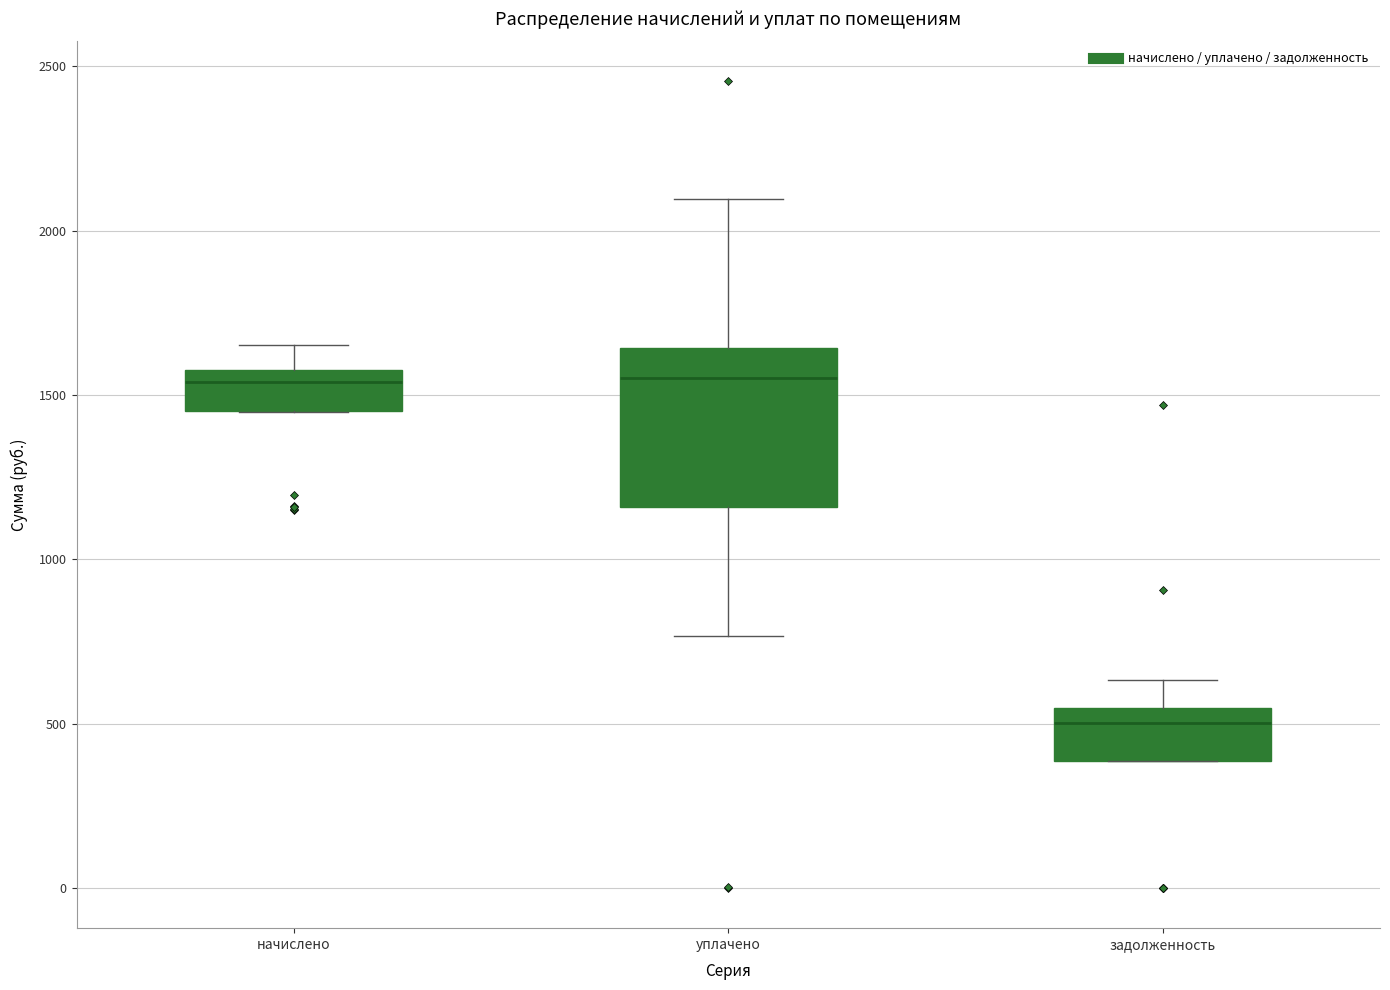

Comparing the boxes themselves (not the whiskers), which one is the tallest?

уплачено